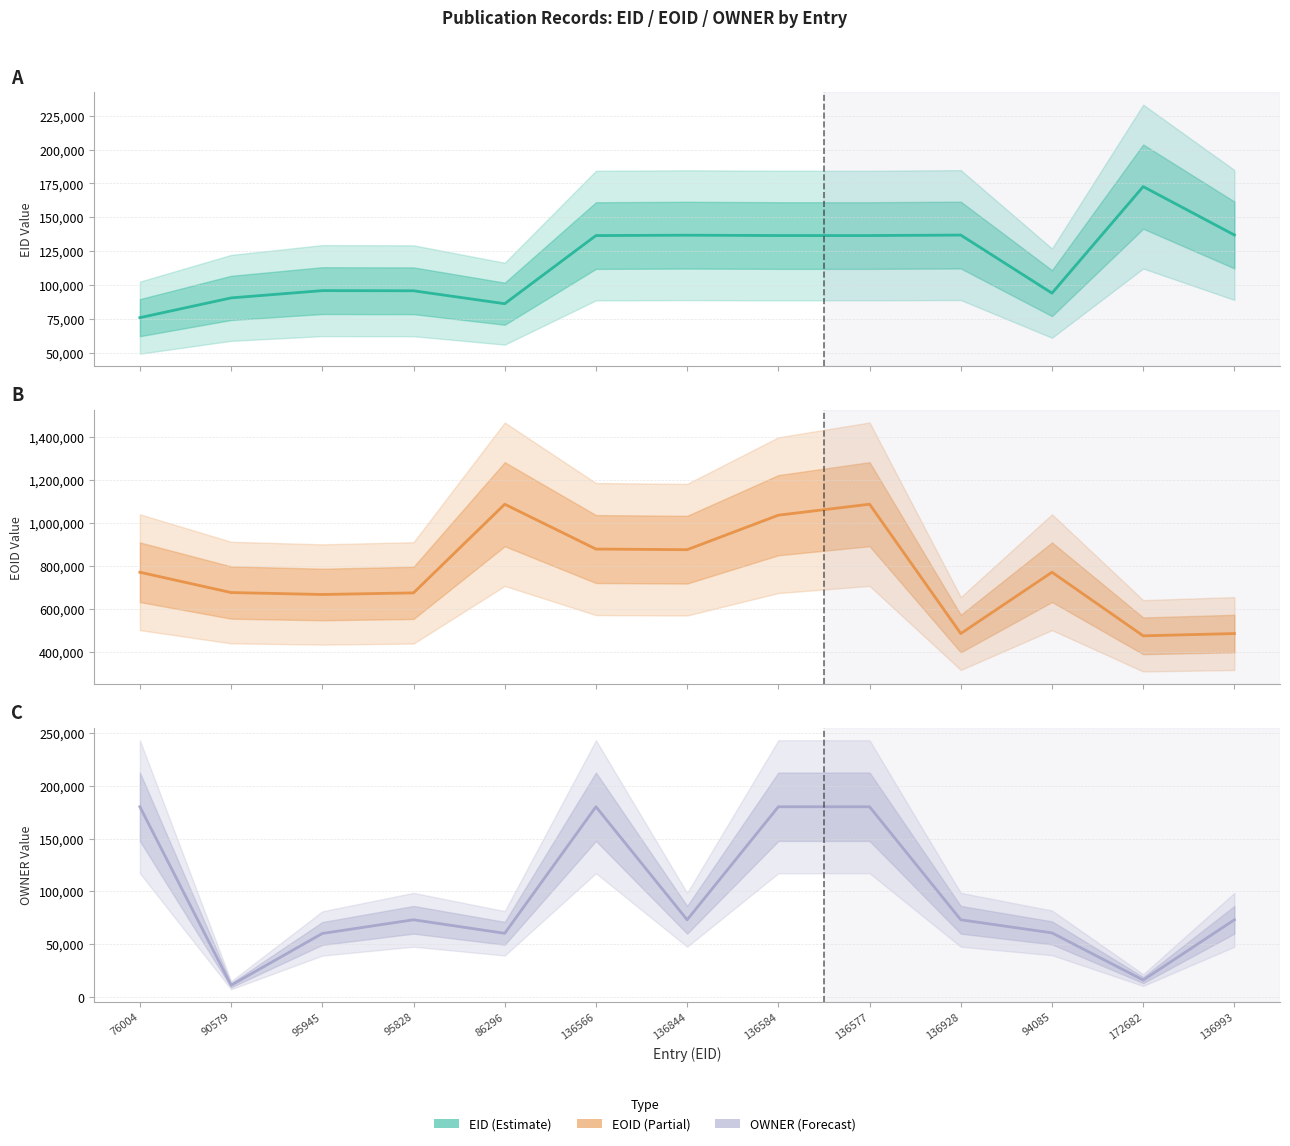

What is the sum of the OWNER values at 136844 and 76004?

253346